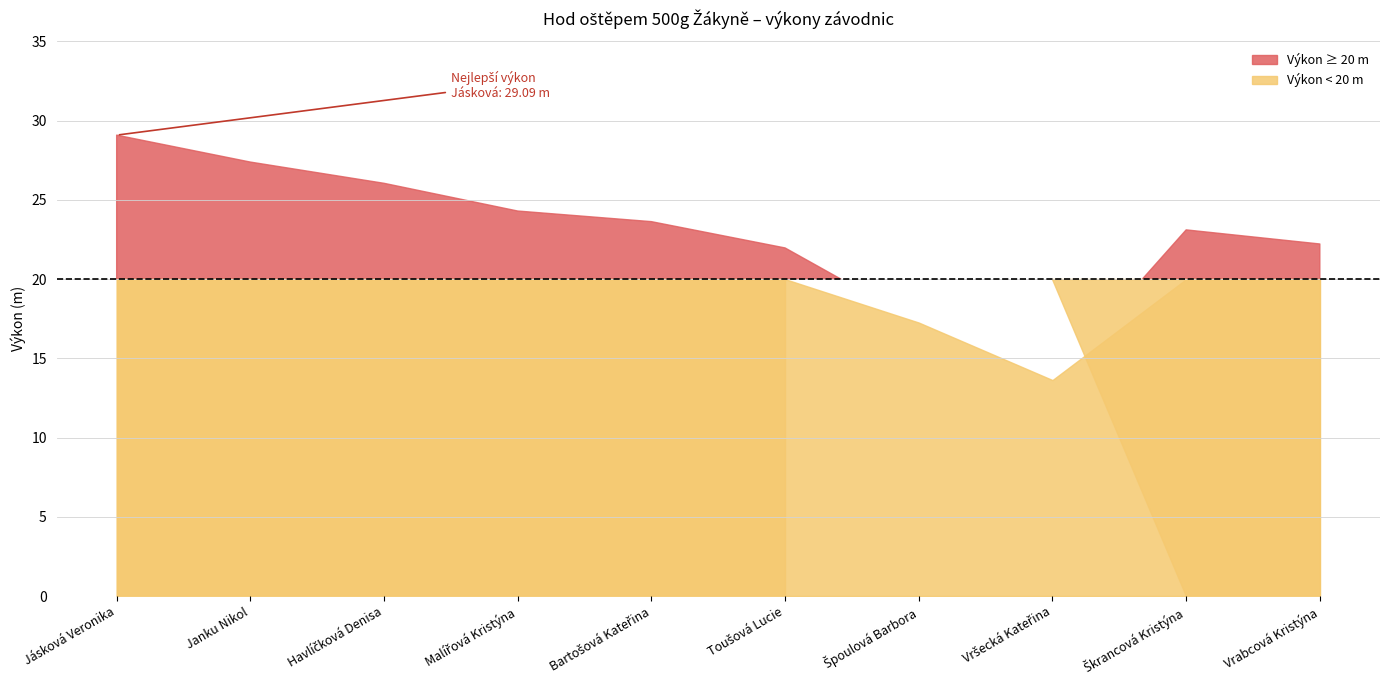

Rank the categories by value from lowest to highest.

Vršecká Kateřina, Špoulová Barbora, Toušová Lucie, Vrabcová Kristýna, Škrancová Kristýna, Bartošová Kateřina, Malířová Kristýna, Havlíčková Denisa, Janku Nikol, Jásková Veronika